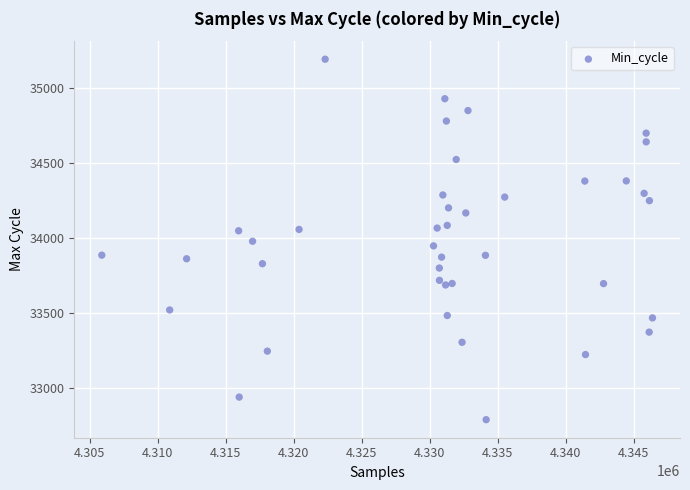

What is the range of Y values (max minus min)?

2408